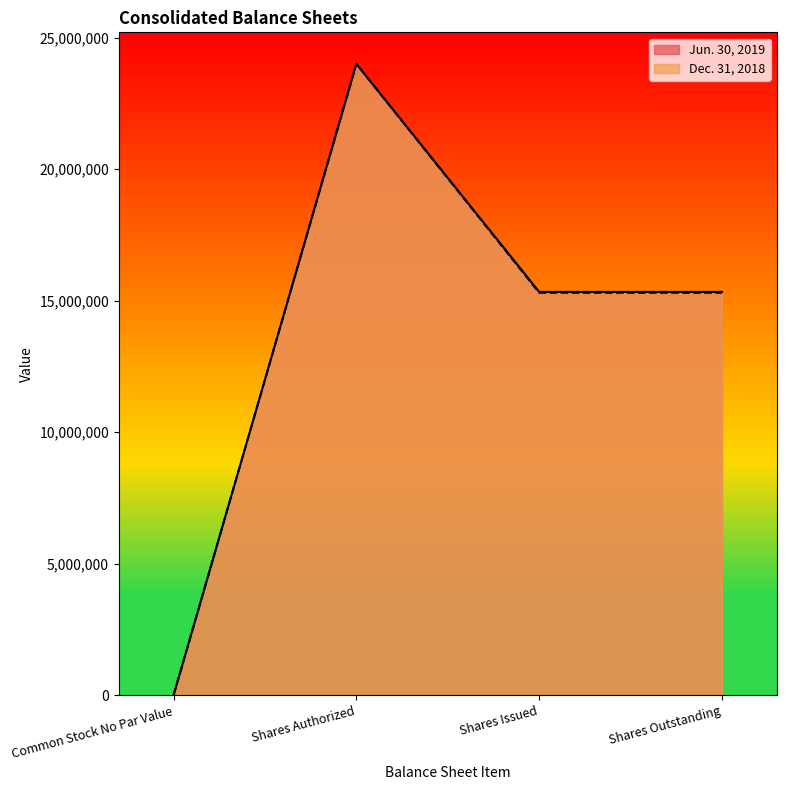

Is the value of Jun. 30, 2019 at Shares Issued greater than the value of Dec. 31, 2018 at Shares Issued?

Yes